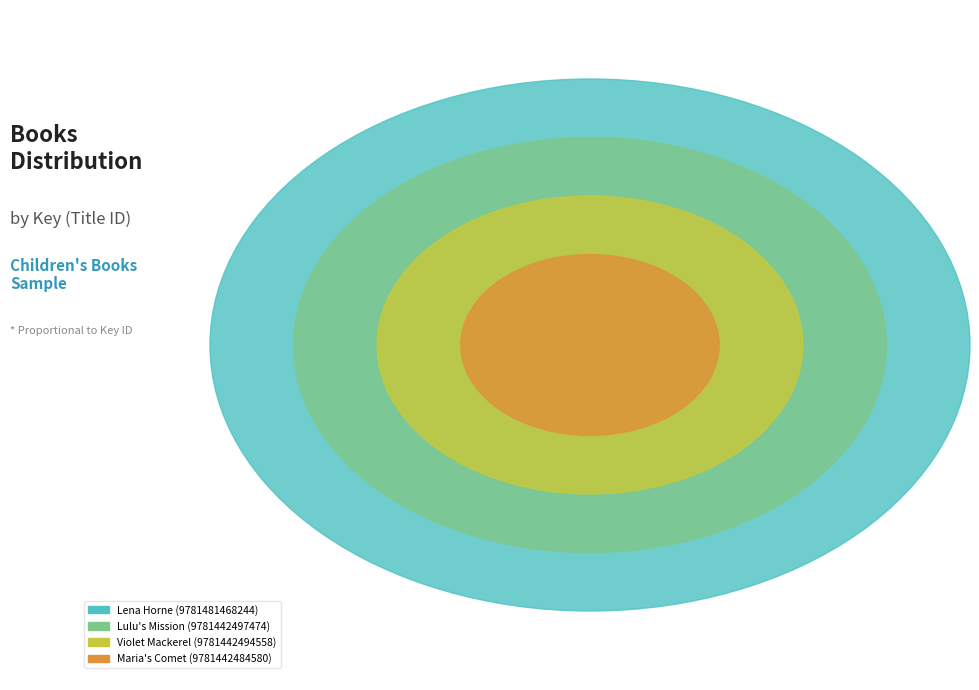

Does any single category account for the majority?

No